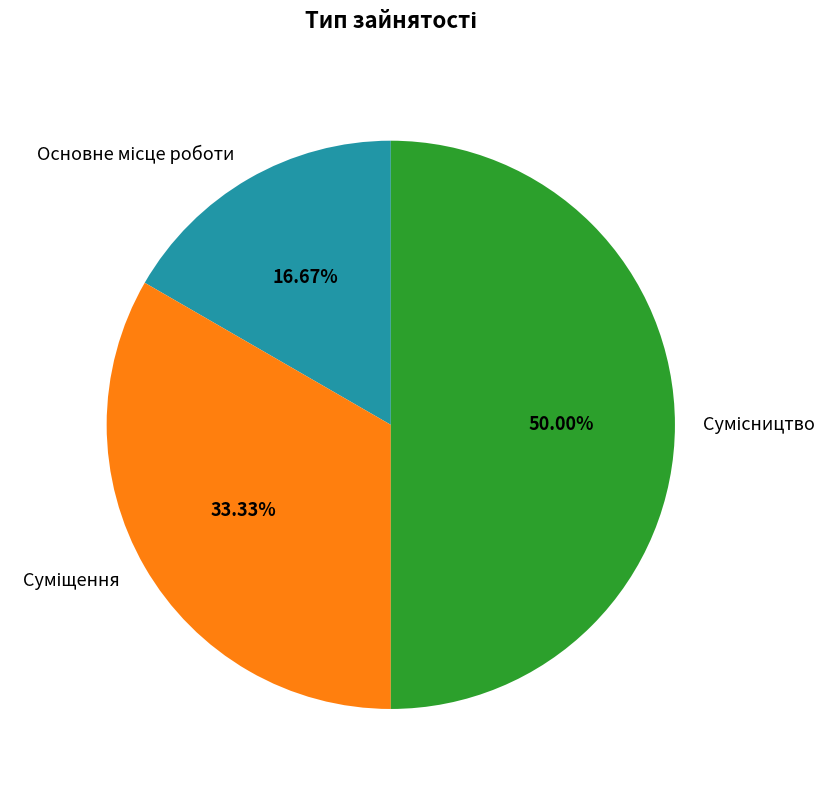

Is there any slice that represents more than half of the pie?

No